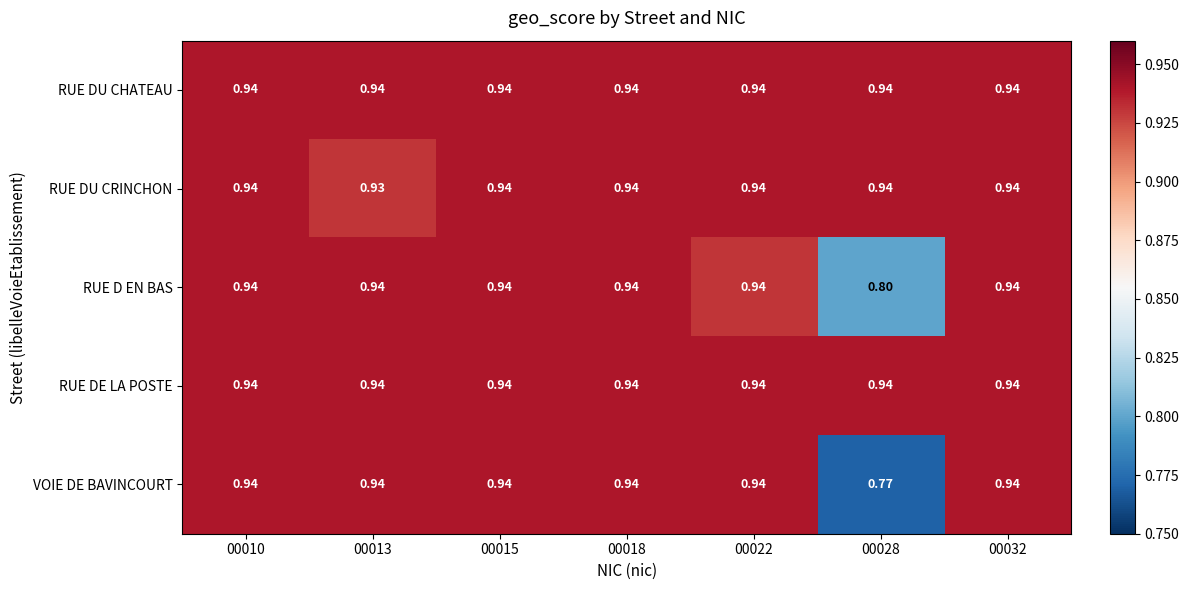

Between 00013 and 00022, which series saw the biggest shift?

RUE DU CRINCHON